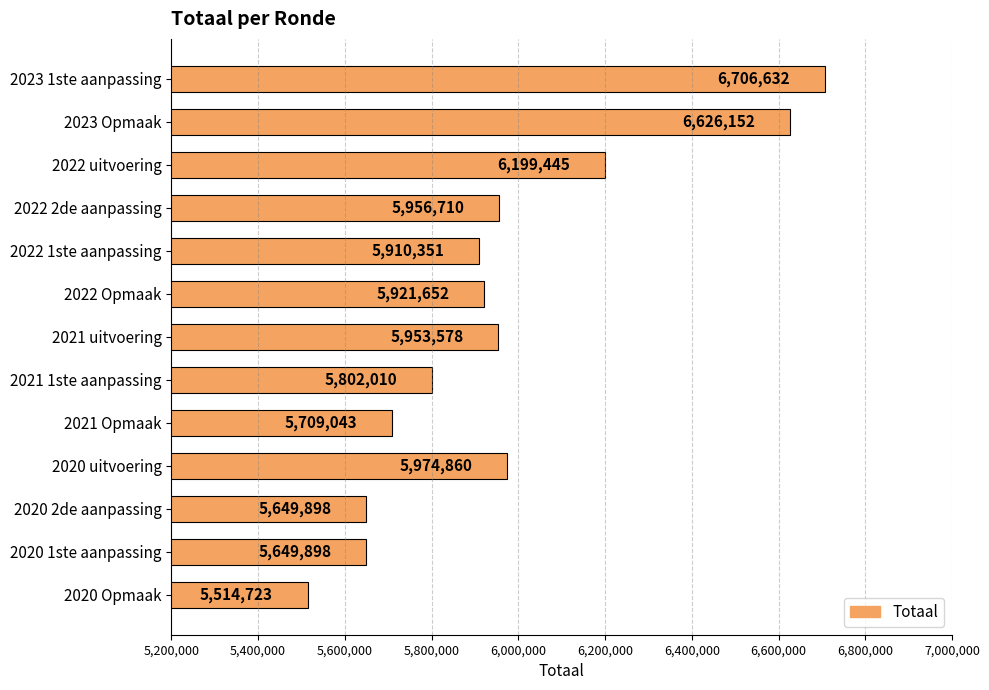

At which category does the chart reach its minimum across all series?

2020 Opmaak